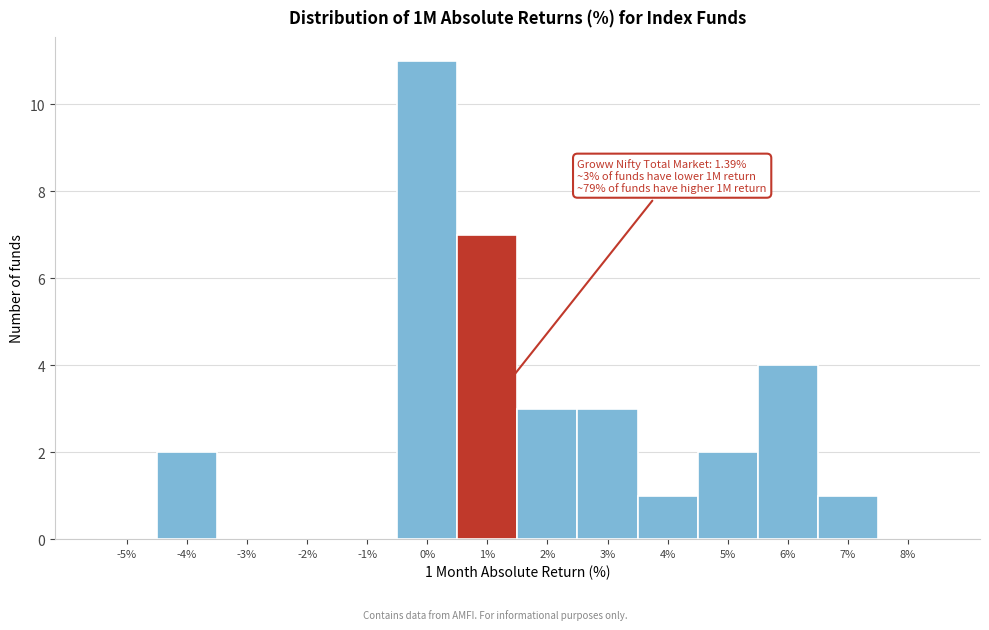

Over which range of the x-axis is the bar tallest?

-0.5 to 0.5